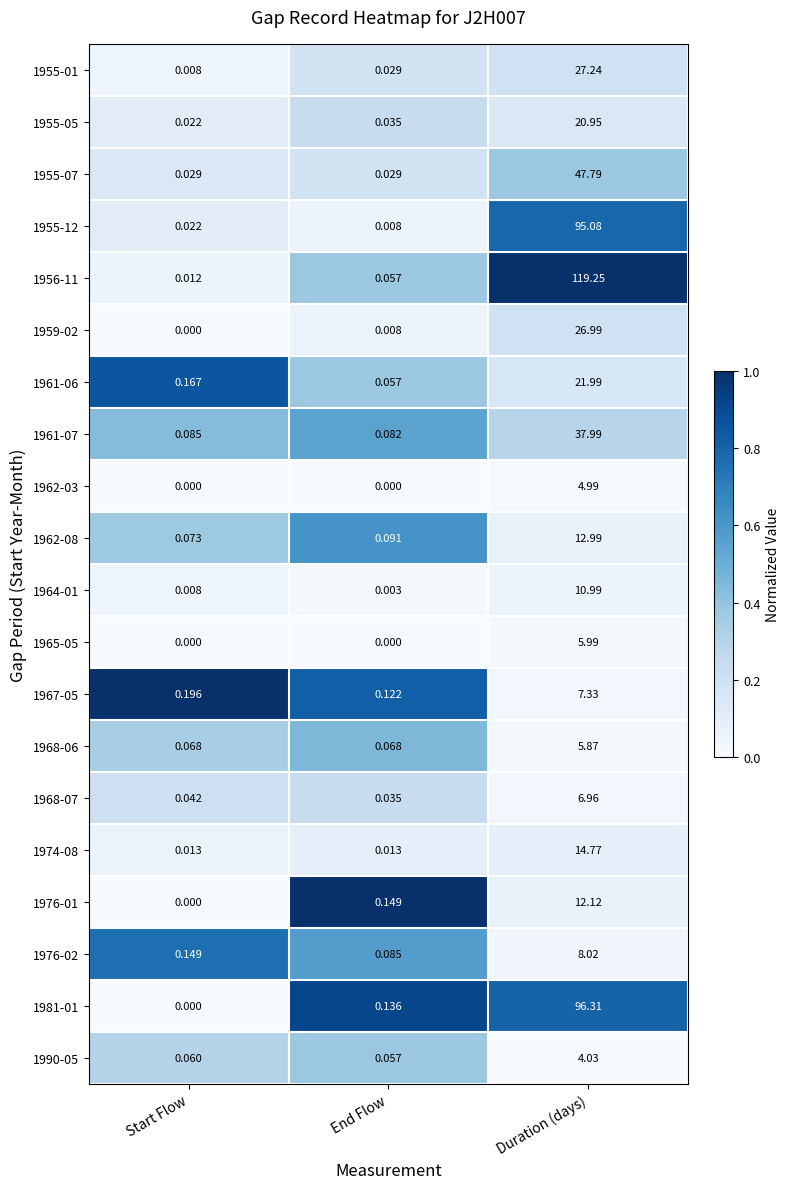

Which category has the highest value in the 1955-01 series?

Duration (days)